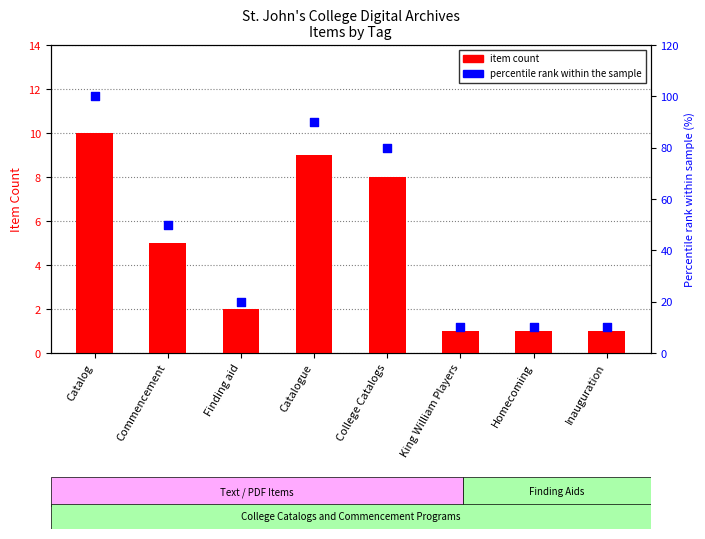

Is the value of item count at Catalog greater than the value of percentile rank within the sample at Homecoming?

No